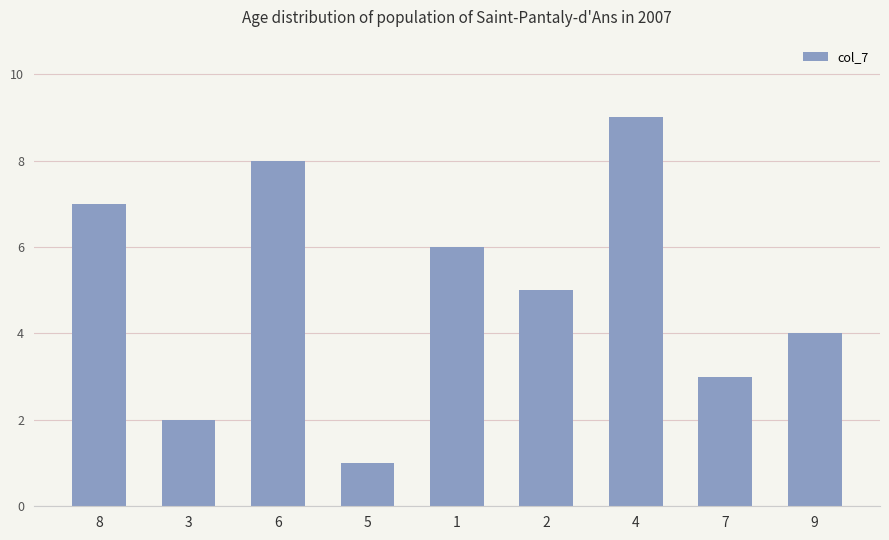

What is the minimum value shown in the chart?

1